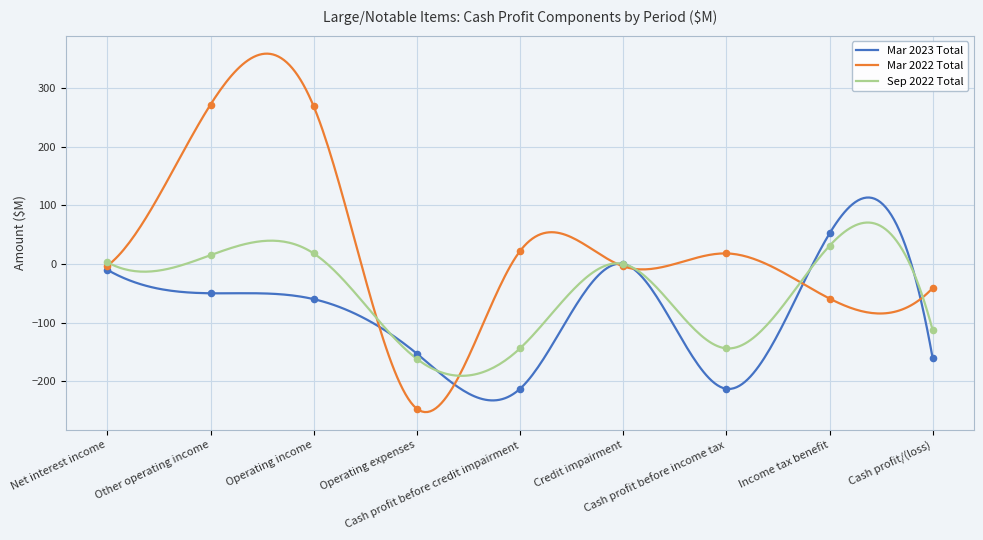

What is the total value across all series at Cash profit/(loss)?

-315